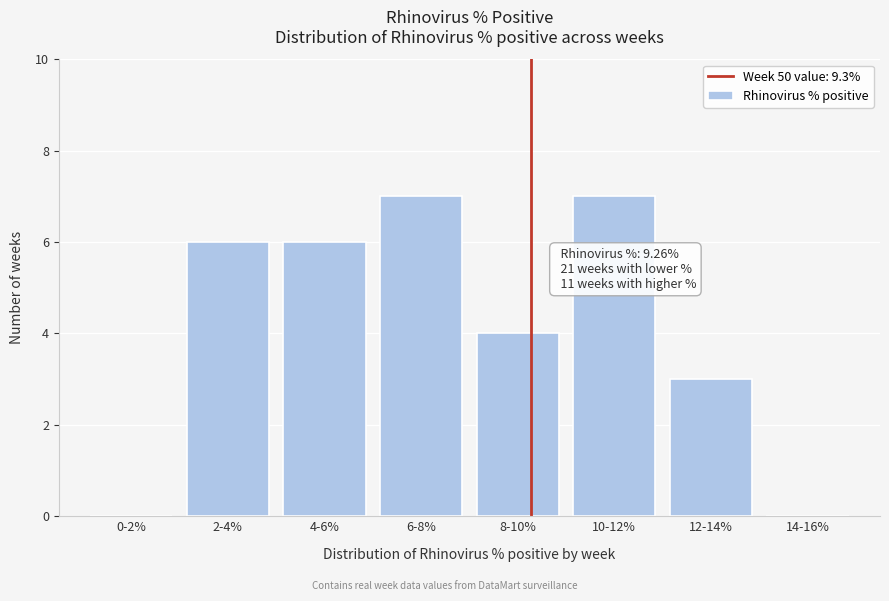

Reading left to right, transcribe all the data shown in this chart.

0-2%=0	2-4%=6	4-6%=6	6-8%=7	8-10%=4	10-12%=7	12-14%=3	14-16%=0